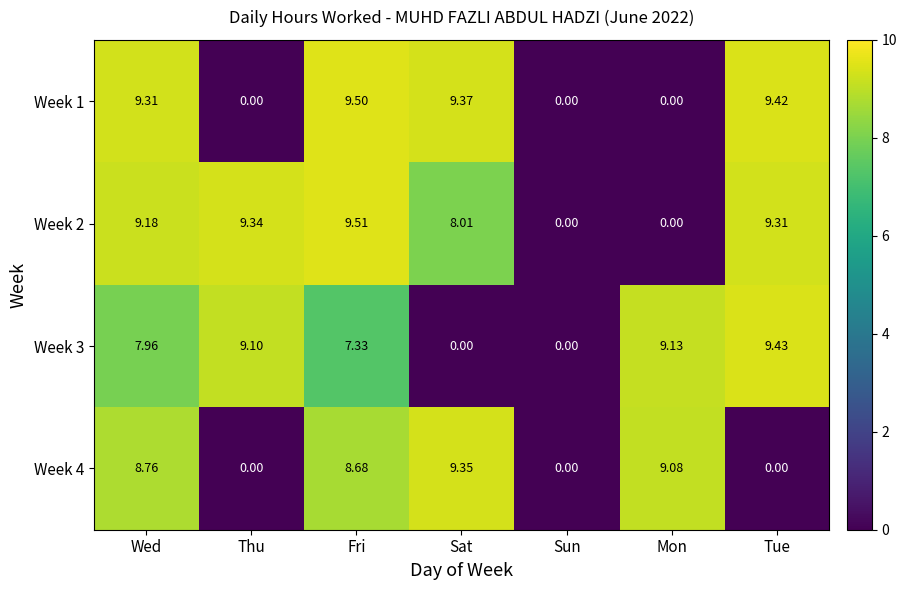

Where does the Week 1 series first go above 9?

Wed